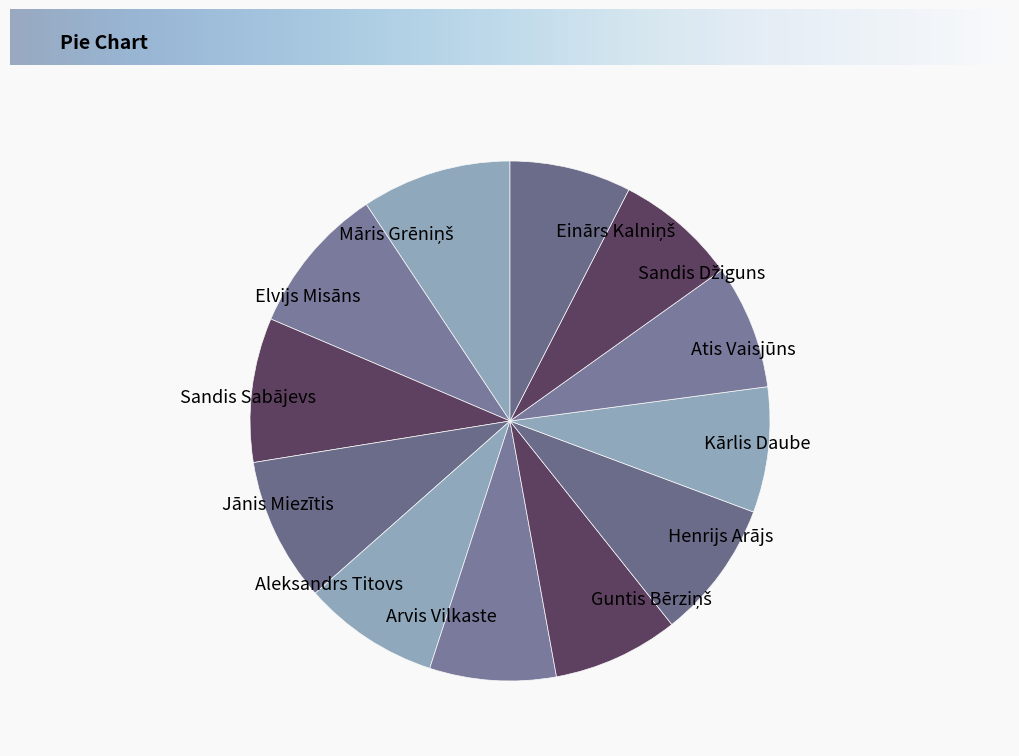

The Henrijs Arājs slice represents 1% of the pie. True or false?

False